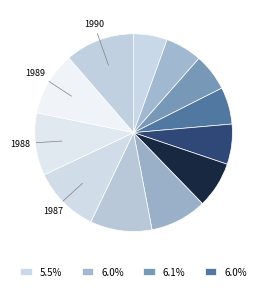

To the nearest percent, what is the difference between the largest and smallest slice percentages?

6%